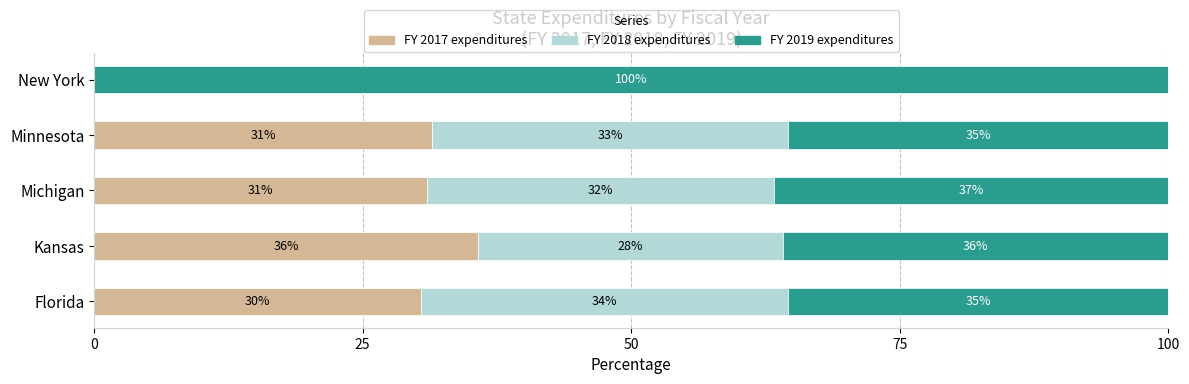

Is it true that FY 2017 expenditures equals 13.4 at Minnesota?

False